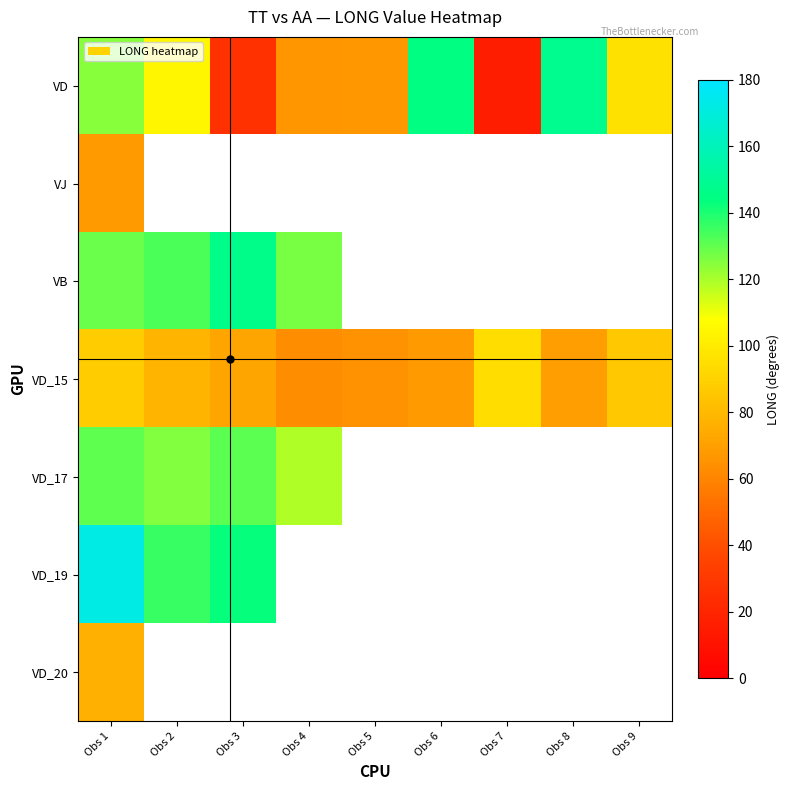

What is the spread (max minus min) of values at Obs 1?

104.0